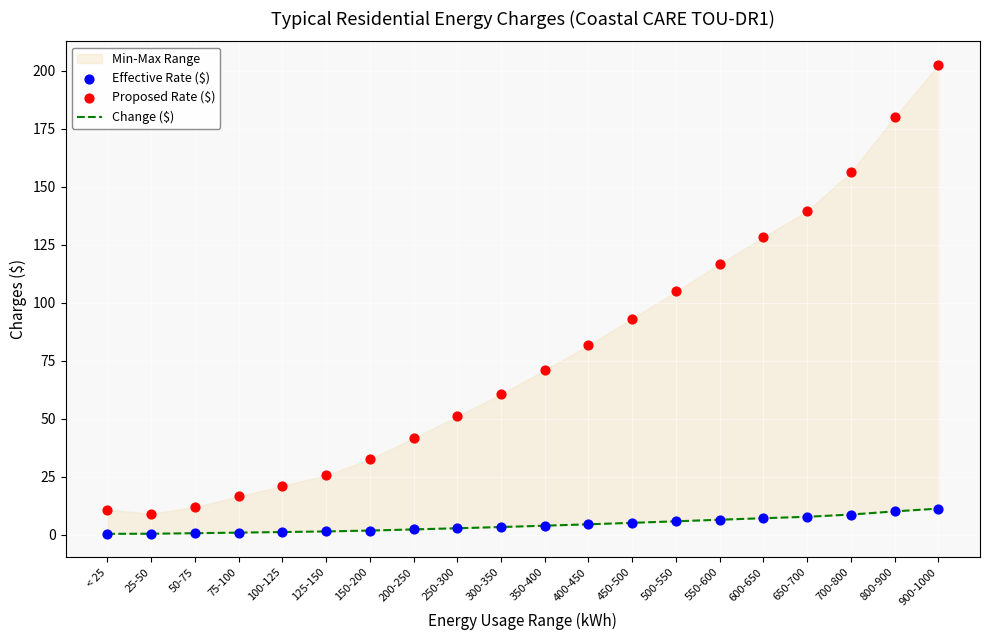

Which series has the largest total across all categories?

Proposed Rate ($)